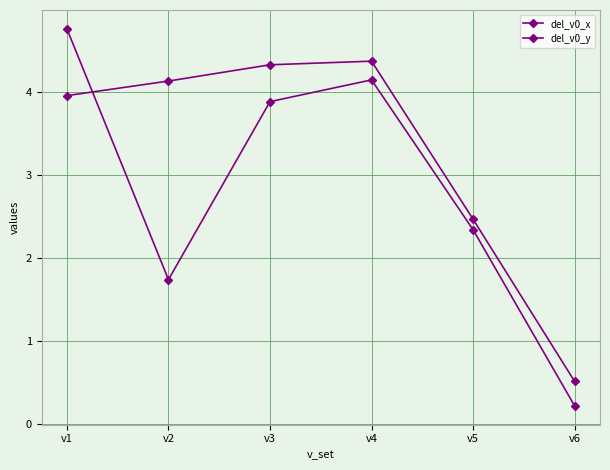

How many categories are shown in the chart?

6